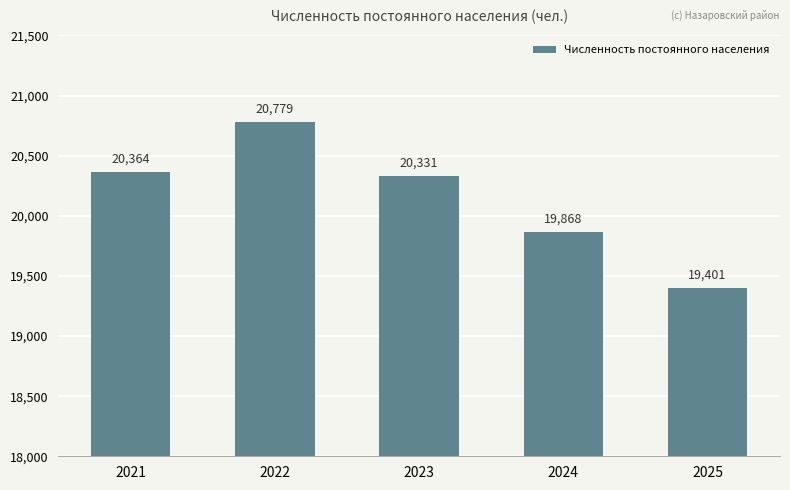

At which label is the value closest to 20090?

2024